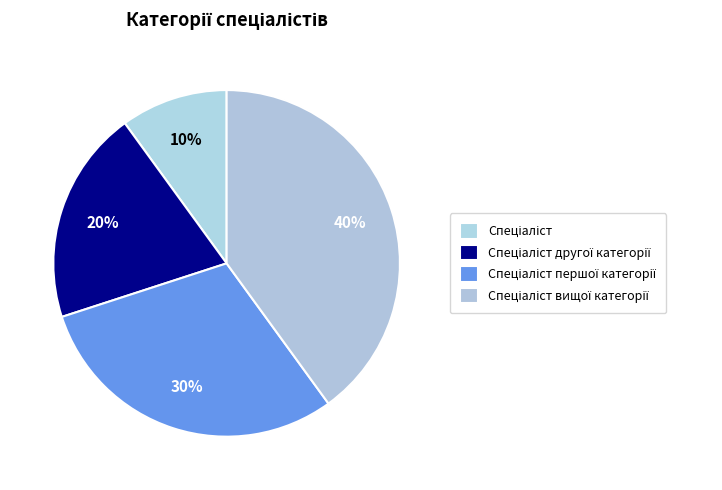

Is there a majority slice in this chart?

No